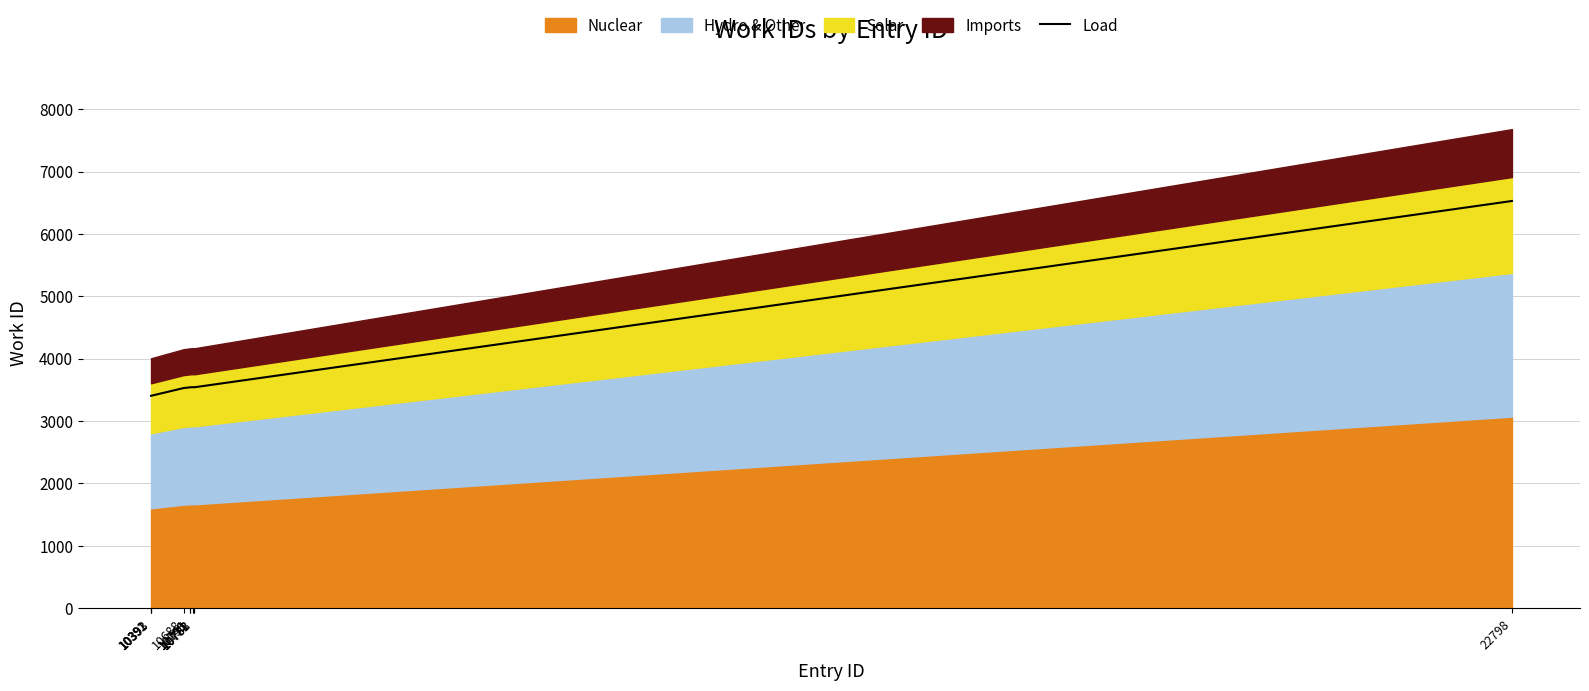

At which label does the data first exceed 3541?

10748